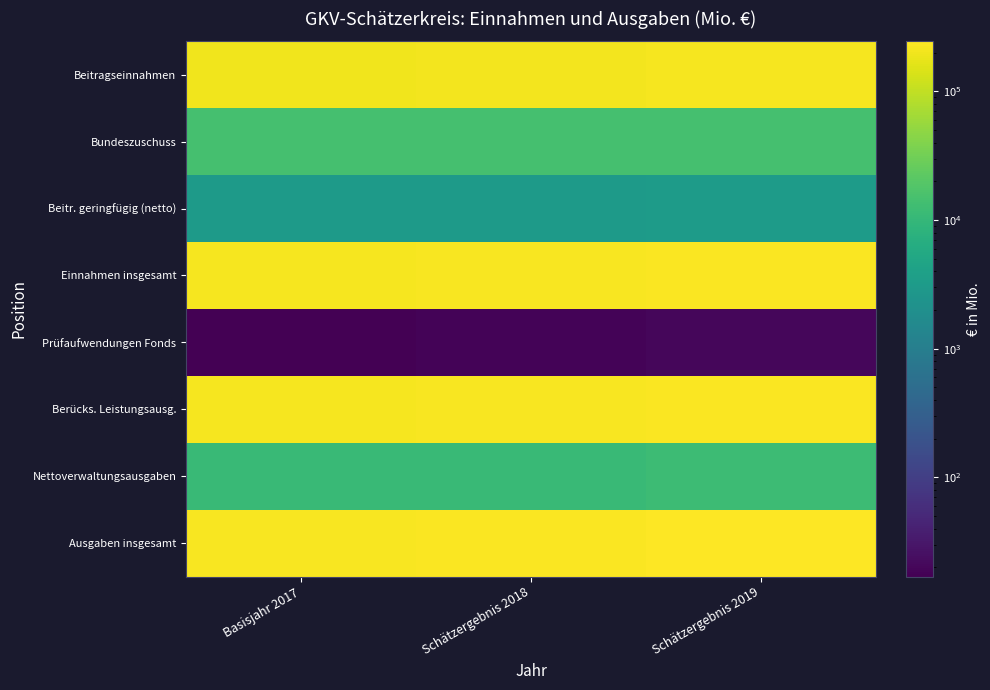

Reading right to left, extract all data points from this chart.

Beitragseinnahmen: Schätzergebnis 2019=213504	Schätzergebnis 2018=205247	Basisjahr 2017=197116
Bundeszuschuss: Schätzergebnis 2019=14375	Schätzergebnis 2018=14370	Basisjahr 2017=14363
Beitr. geringfügig (netto): Schätzergebnis 2019=3217	Schätzergebnis 2018=3153	Basisjahr 2017=3092
Einnahmen insgesamt: Schätzergebnis 2019=231097	Schätzergebnis 2018=222770	Basisjahr 2017=214571
Prüfaufwendungen Fonds: Schätzergebnis 2019=20	Schätzergebnis 2018=19	Basisjahr 2017=17
Berücks. Leistungsausg.: Schätzergebnis 2019=231180	Schätzergebnis 2018=221739	Basisjahr 2017=213356
Nettoverwaltungsausgaben: Schätzergebnis 2019=12076	Schätzergebnis 2018=11354	Basisjahr 2017=11195
Ausgaben insgesamt: Schätzergebnis 2019=244381	Schätzergebnis 2018=234229	Basisjahr 2017=225663